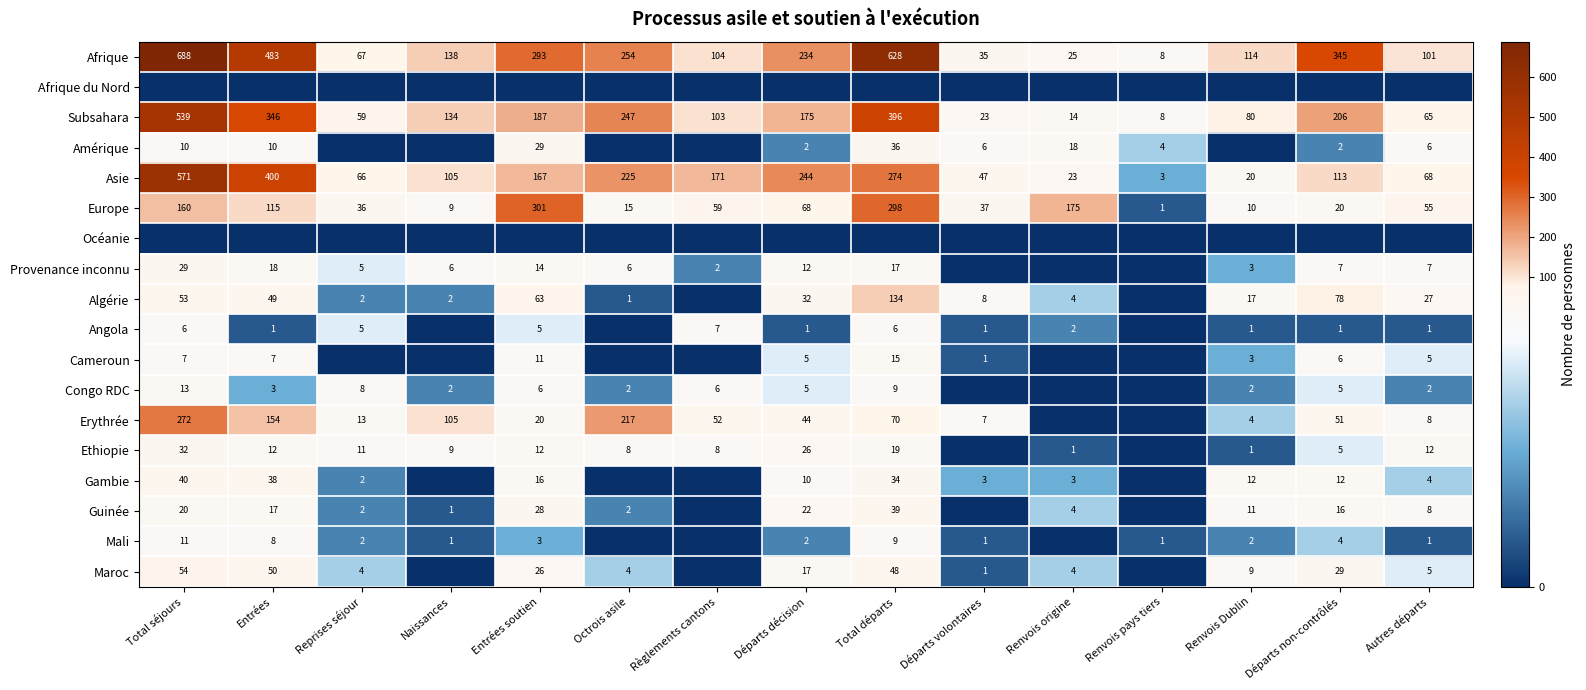

At which label is Subsahara closest to 273?

Octrois asile